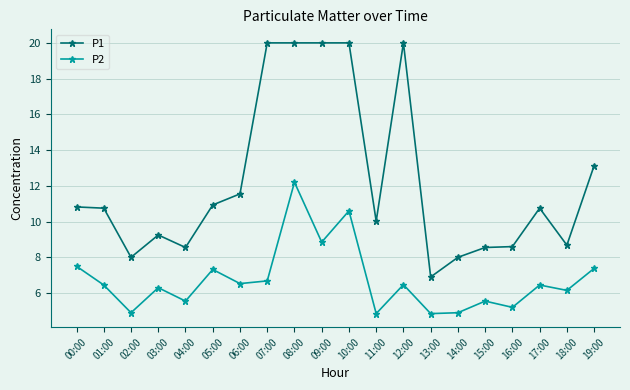

The value of P2 at 17:00 is 6.5. True or false?

True